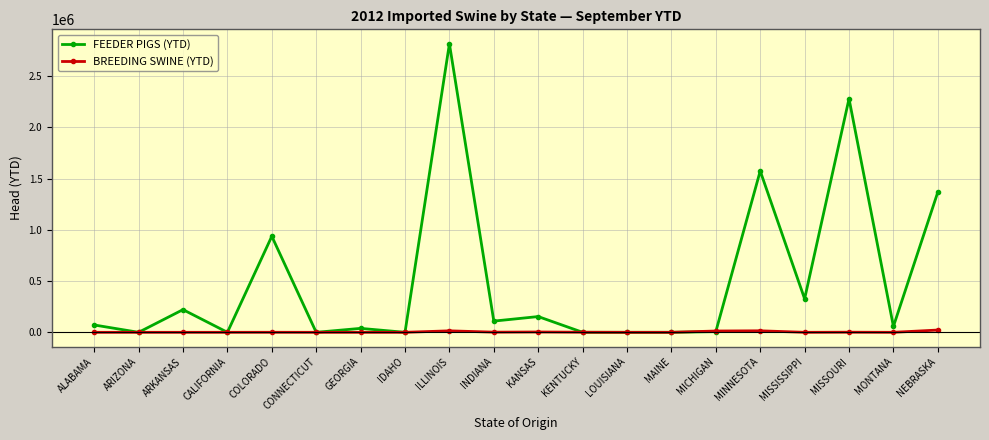

Rank the series by their average value, from lowest to highest.

BREEDING SWINE (YTD), FEEDER PIGS (YTD)